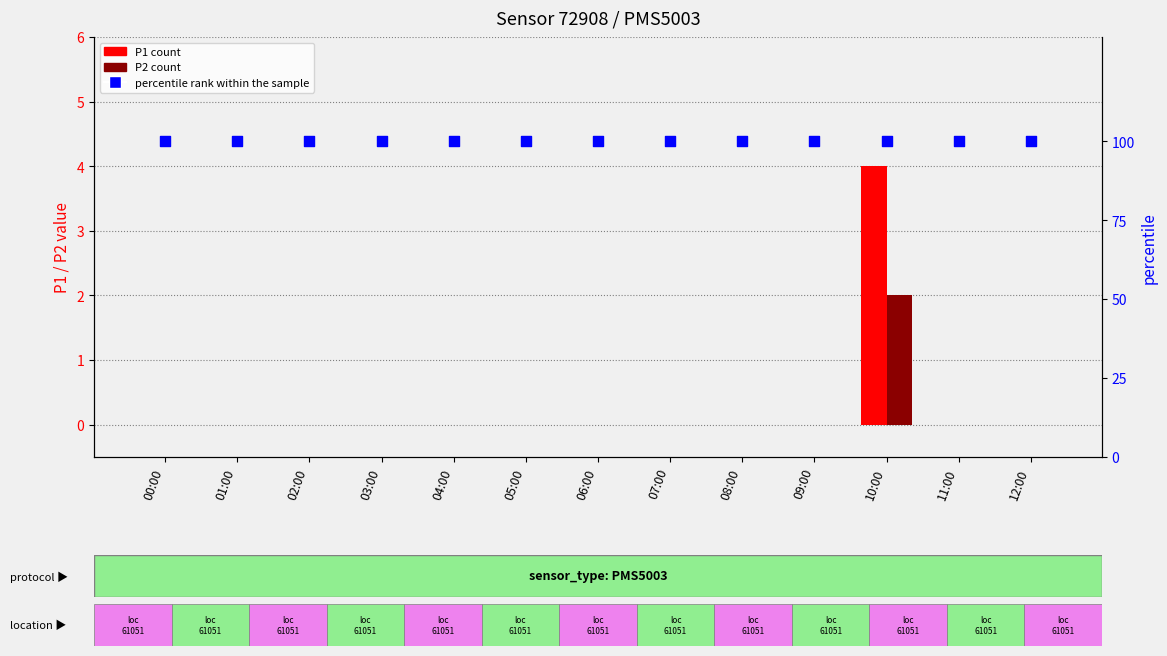

Which series reaches the maximum Y coordinate?

percentile rank within the sample